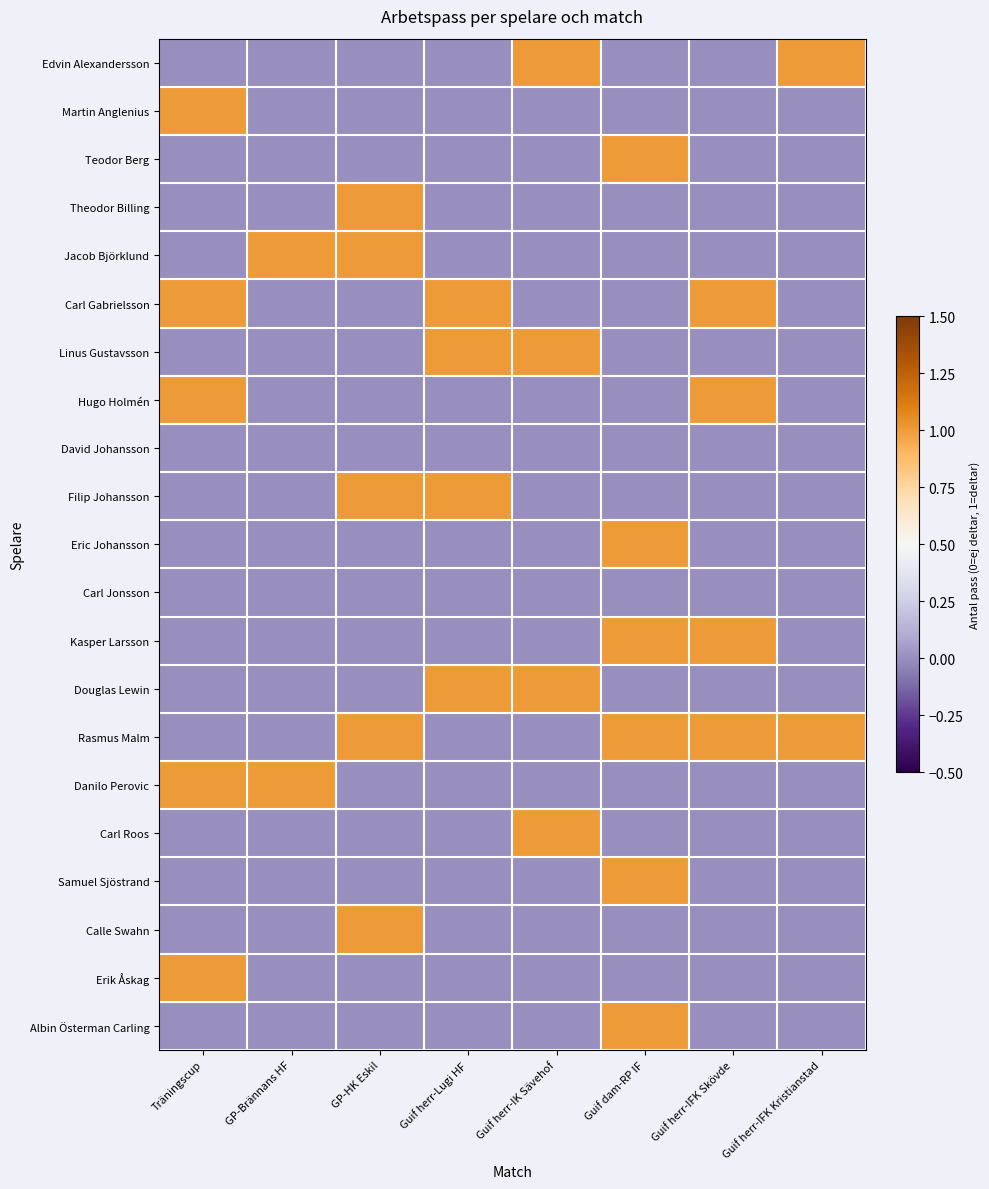

Reading left to right, list all the values displayed in this chart.

Edvin Alexandersson: Träningscup=0	GP-Brännans HF=0	GP-HK Eskil=0	Guif herr-Lugi HF=0	Guif herr-IK Sävehof=1	Guif dam-RP IF=0	Guif herr-IFK Skövde=0	Guif herr-IFK Kristianstad=1
Martin Anglenius: Träningscup=1	GP-Brännans HF=0	GP-HK Eskil=0	Guif herr-Lugi HF=0	Guif herr-IK Sävehof=0	Guif dam-RP IF=0	Guif herr-IFK Skövde=0	Guif herr-IFK Kristianstad=0
Teodor Berg: Träningscup=0	GP-Brännans HF=0	GP-HK Eskil=0	Guif herr-Lugi HF=0	Guif herr-IK Sävehof=0	Guif dam-RP IF=1	Guif herr-IFK Skövde=0	Guif herr-IFK Kristianstad=0
Theodor Billing: Träningscup=0	GP-Brännans HF=0	GP-HK Eskil=1	Guif herr-Lugi HF=0	Guif herr-IK Sävehof=0	Guif dam-RP IF=0	Guif herr-IFK Skövde=0	Guif herr-IFK Kristianstad=0
Jacob Björklund: Träningscup=0	GP-Brännans HF=1	GP-HK Eskil=1	Guif herr-Lugi HF=0	Guif herr-IK Sävehof=0	Guif dam-RP IF=0	Guif herr-IFK Skövde=0	Guif herr-IFK Kristianstad=0
Carl Gabrielsson: Träningscup=1	GP-Brännans HF=0	GP-HK Eskil=0	Guif herr-Lugi HF=1	Guif herr-IK Sävehof=0	Guif dam-RP IF=0	Guif herr-IFK Skövde=1	Guif herr-IFK Kristianstad=0
Linus Gustavsson: Träningscup=0	GP-Brännans HF=0	GP-HK Eskil=0	Guif herr-Lugi HF=1	Guif herr-IK Sävehof=1	Guif dam-RP IF=0	Guif herr-IFK Skövde=0	Guif herr-IFK Kristianstad=0
Hugo Holmén: Träningscup=1	GP-Brännans HF=0	GP-HK Eskil=0	Guif herr-Lugi HF=0	Guif herr-IK Sävehof=0	Guif dam-RP IF=0	Guif herr-IFK Skövde=1	Guif herr-IFK Kristianstad=0
David Johansson: Träningscup=0	GP-Brännans HF=0	GP-HK Eskil=0	Guif herr-Lugi HF=0	Guif herr-IK Sävehof=0	Guif dam-RP IF=0	Guif herr-IFK Skövde=0	Guif herr-IFK Kristianstad=0
Filip Johansson: Träningscup=0	GP-Brännans HF=0	GP-HK Eskil=1	Guif herr-Lugi HF=1	Guif herr-IK Sävehof=0	Guif dam-RP IF=0	Guif herr-IFK Skövde=0	Guif herr-IFK Kristianstad=0
Eric Johansson: Träningscup=0	GP-Brännans HF=0	GP-HK Eskil=0	Guif herr-Lugi HF=0	Guif herr-IK Sävehof=0	Guif dam-RP IF=1	Guif herr-IFK Skövde=0	Guif herr-IFK Kristianstad=0
Carl Jonsson: Träningscup=0	GP-Brännans HF=0	GP-HK Eskil=0	Guif herr-Lugi HF=0	Guif herr-IK Sävehof=0	Guif dam-RP IF=0	Guif herr-IFK Skövde=0	Guif herr-IFK Kristianstad=0
Kasper Larsson: Träningscup=0	GP-Brännans HF=0	GP-HK Eskil=0	Guif herr-Lugi HF=0	Guif herr-IK Sävehof=0	Guif dam-RP IF=1	Guif herr-IFK Skövde=1	Guif herr-IFK Kristianstad=0
Douglas Lewin: Träningscup=0	GP-Brännans HF=0	GP-HK Eskil=0	Guif herr-Lugi HF=1	Guif herr-IK Sävehof=1	Guif dam-RP IF=0	Guif herr-IFK Skövde=0	Guif herr-IFK Kristianstad=0
Rasmus Malm: Träningscup=0	GP-Brännans HF=0	GP-HK Eskil=1	Guif herr-Lugi HF=0	Guif herr-IK Sävehof=0	Guif dam-RP IF=1	Guif herr-IFK Skövde=1	Guif herr-IFK Kristianstad=1
Danilo Perovic: Träningscup=1	GP-Brännans HF=1	GP-HK Eskil=0	Guif herr-Lugi HF=0	Guif herr-IK Sävehof=0	Guif dam-RP IF=0	Guif herr-IFK Skövde=0	Guif herr-IFK Kristianstad=0
Carl Roos: Träningscup=0	GP-Brännans HF=0	GP-HK Eskil=0	Guif herr-Lugi HF=0	Guif herr-IK Sävehof=1	Guif dam-RP IF=0	Guif herr-IFK Skövde=0	Guif herr-IFK Kristianstad=0
Samuel Sjöstrand: Träningscup=0	GP-Brännans HF=0	GP-HK Eskil=0	Guif herr-Lugi HF=0	Guif herr-IK Sävehof=0	Guif dam-RP IF=1	Guif herr-IFK Skövde=0	Guif herr-IFK Kristianstad=0
Calle Swahn: Träningscup=0	GP-Brännans HF=0	GP-HK Eskil=1	Guif herr-Lugi HF=0	Guif herr-IK Sävehof=0	Guif dam-RP IF=0	Guif herr-IFK Skövde=0	Guif herr-IFK Kristianstad=0
Erik Åskag: Träningscup=1	GP-Brännans HF=0	GP-HK Eskil=0	Guif herr-Lugi HF=0	Guif herr-IK Sävehof=0	Guif dam-RP IF=0	Guif herr-IFK Skövde=0	Guif herr-IFK Kristianstad=0
Albin Österman Carling: Träningscup=0	GP-Brännans HF=0	GP-HK Eskil=0	Guif herr-Lugi HF=0	Guif herr-IK Sävehof=0	Guif dam-RP IF=1	Guif herr-IFK Skövde=0	Guif herr-IFK Kristianstad=0